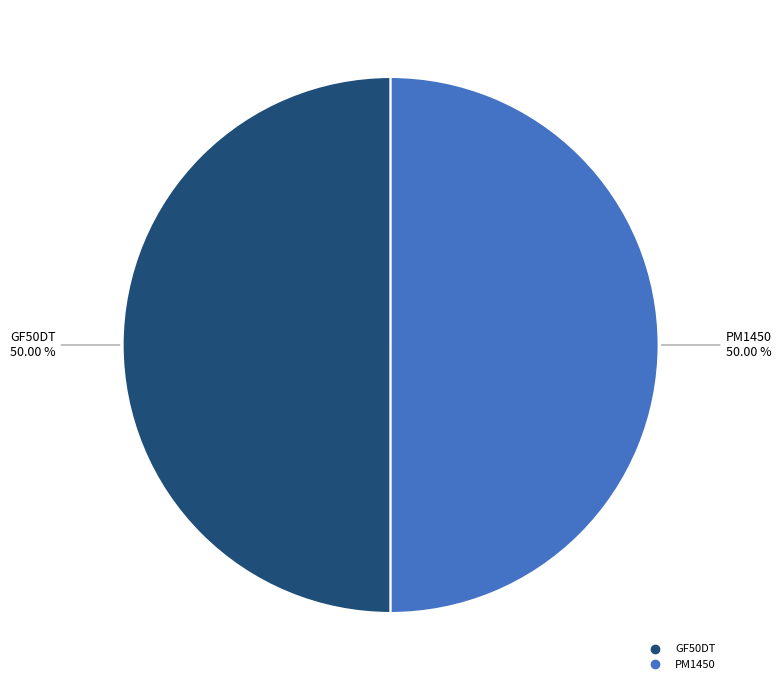

What percentage is NOT represented by GF50DT?

50.0%